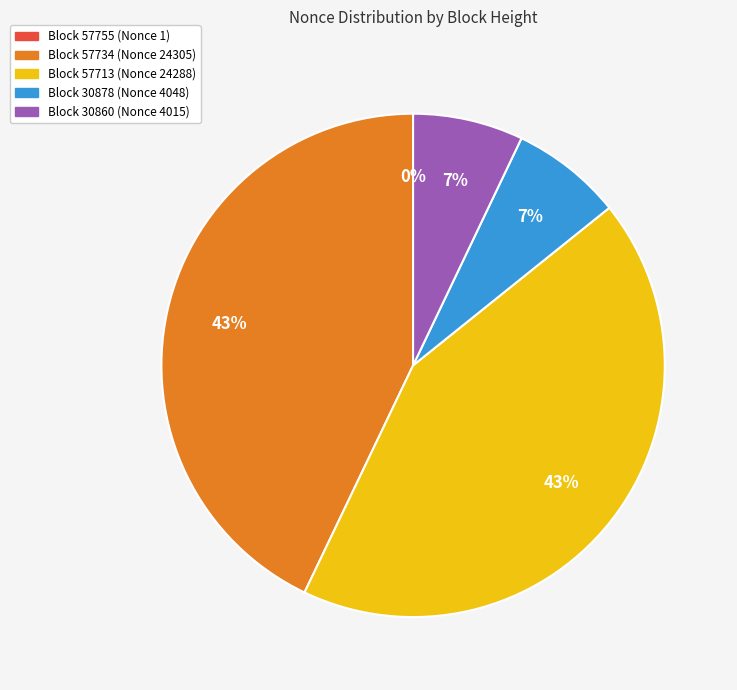

Is there any slice that represents more than half of the pie?

No